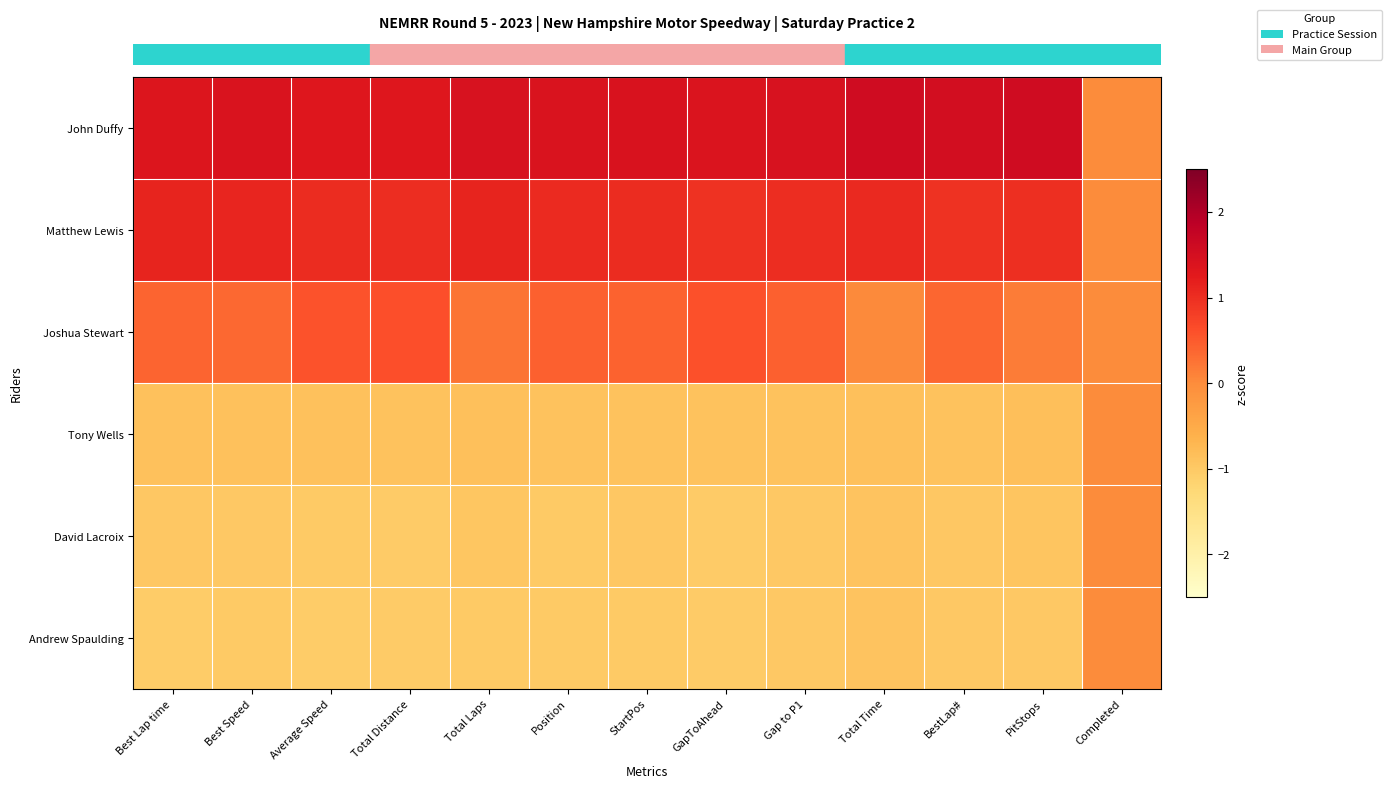

Which series has the largest total across all categories?

row_0